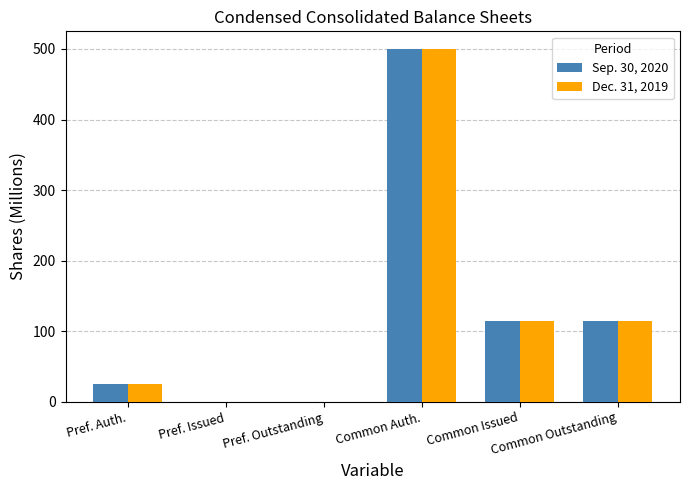

What is the highest value of the Dec. 31, 2019 series?

500.0